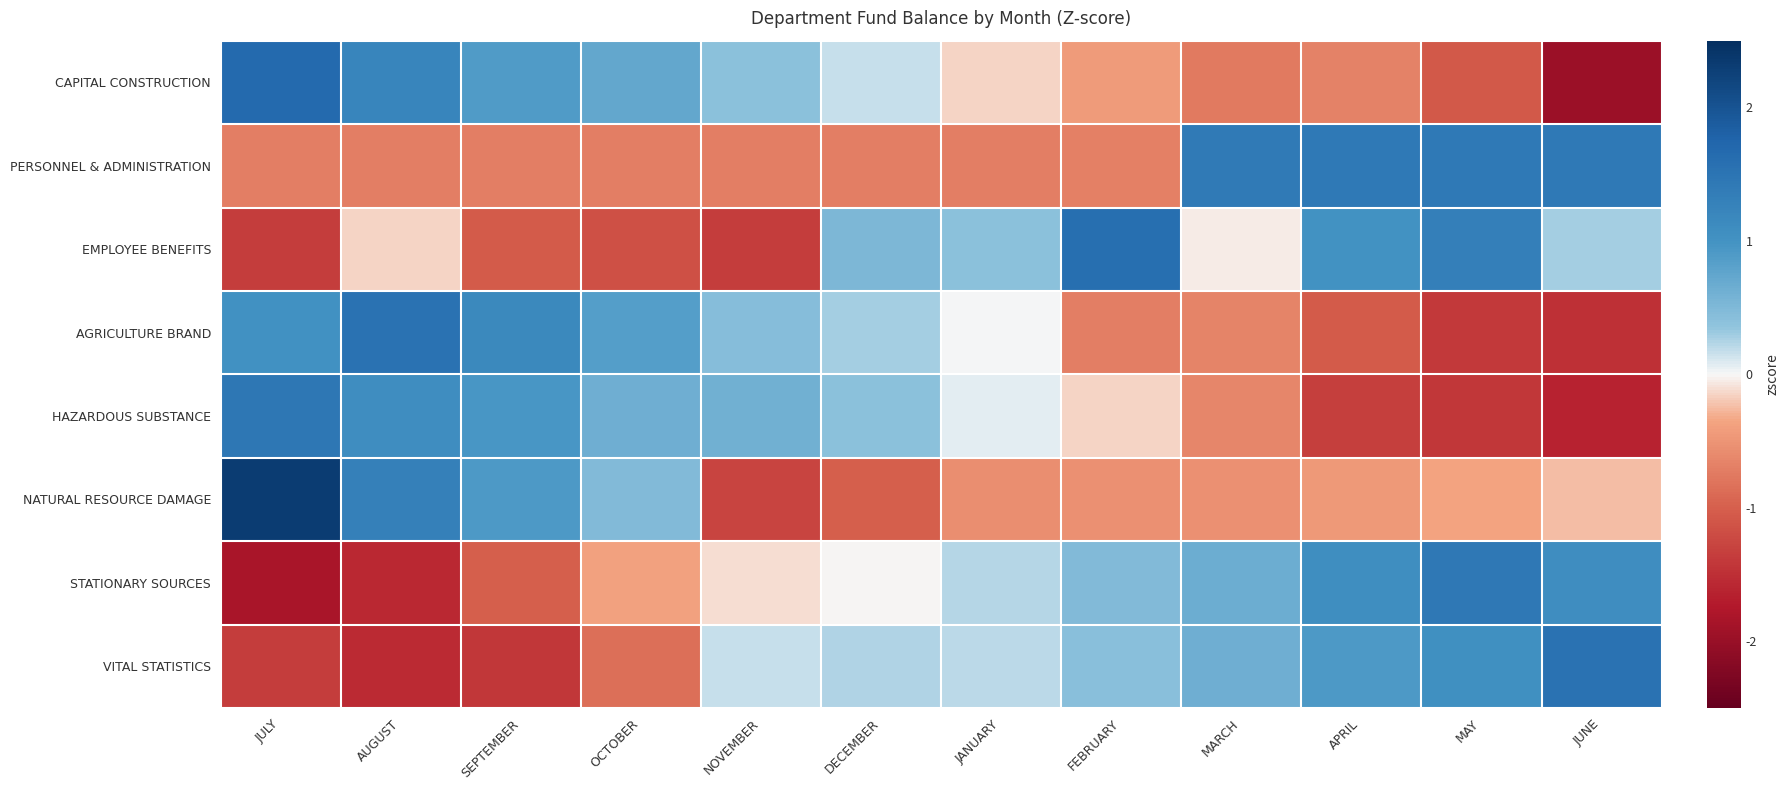

At how many categories does at least one series exceed 0?

12